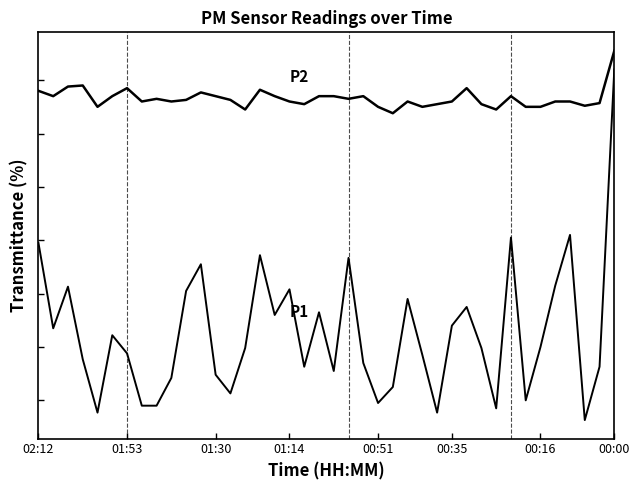

What is the minimum value for P2?

6.4